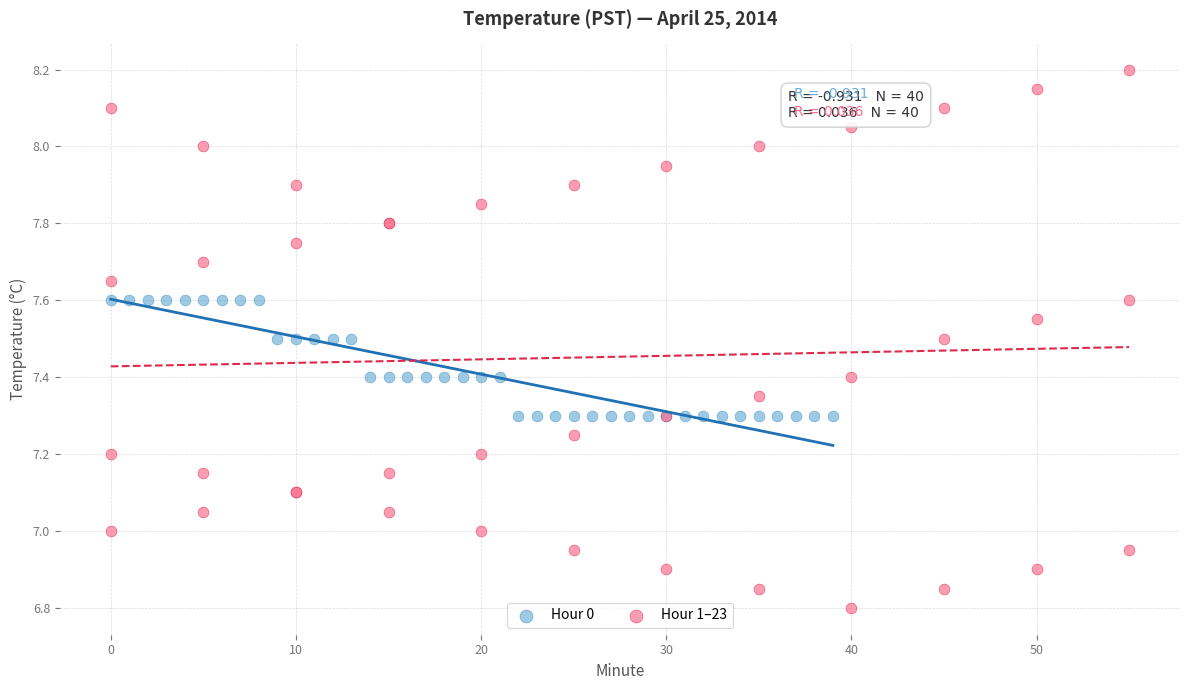

Which series reaches the minimum Y coordinate?

Hour 1–23